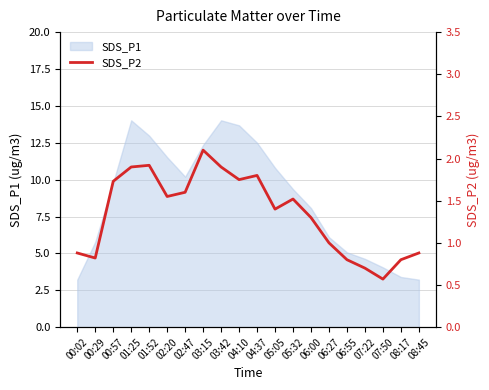

The value of SDS_P1 at 06:27 is 6.1. True or false?

True